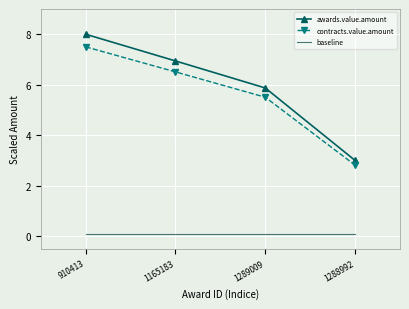

The value of awards.value.amount at 910413 is 11.3. True or false?

False